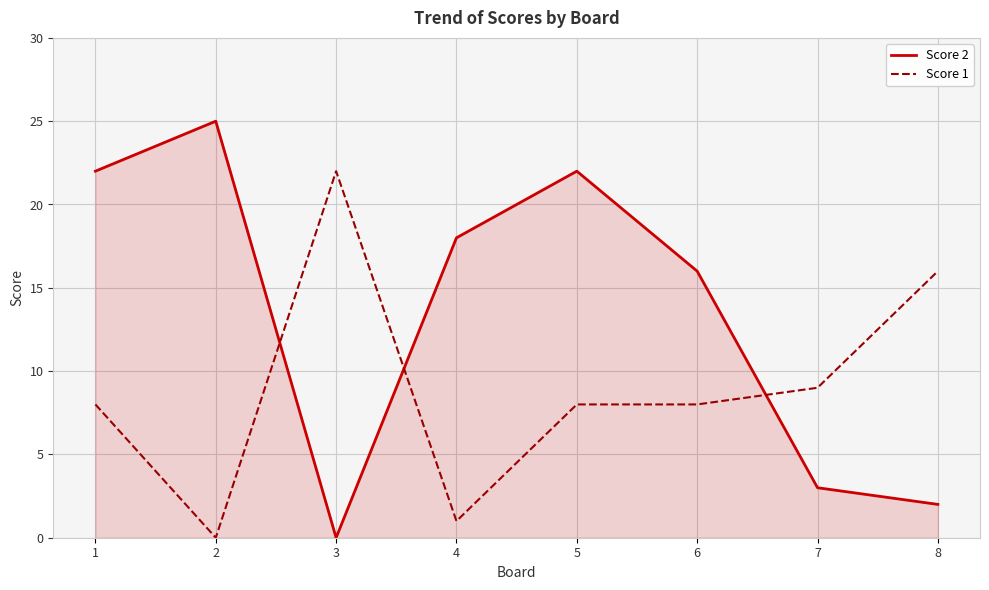

Which series has the largest total across all categories?

Score 2